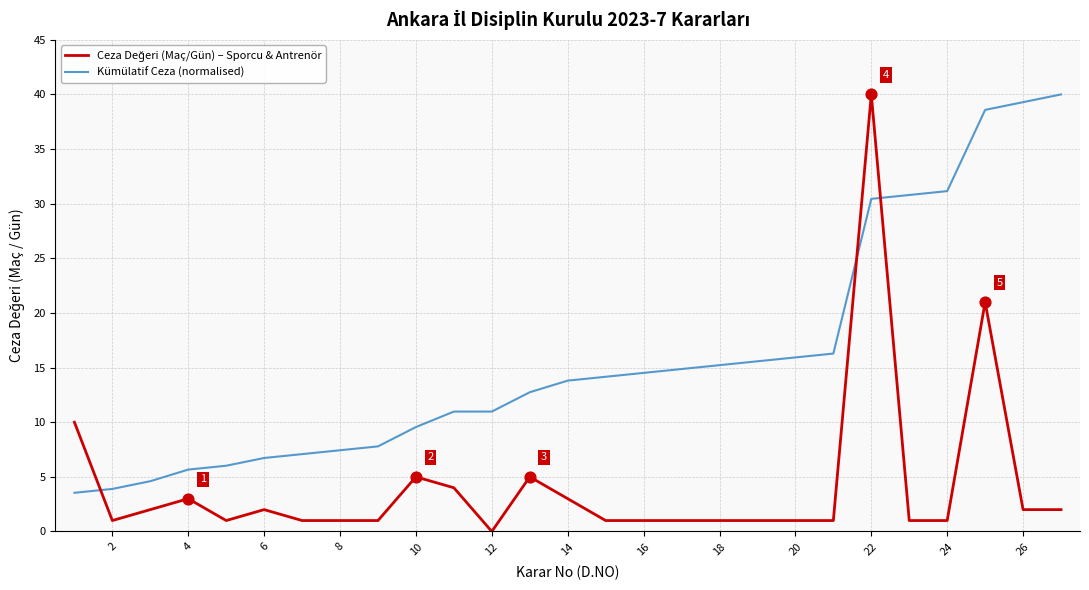

What is the maximum value for Kümülatif Ceza (normalised)?

40.0